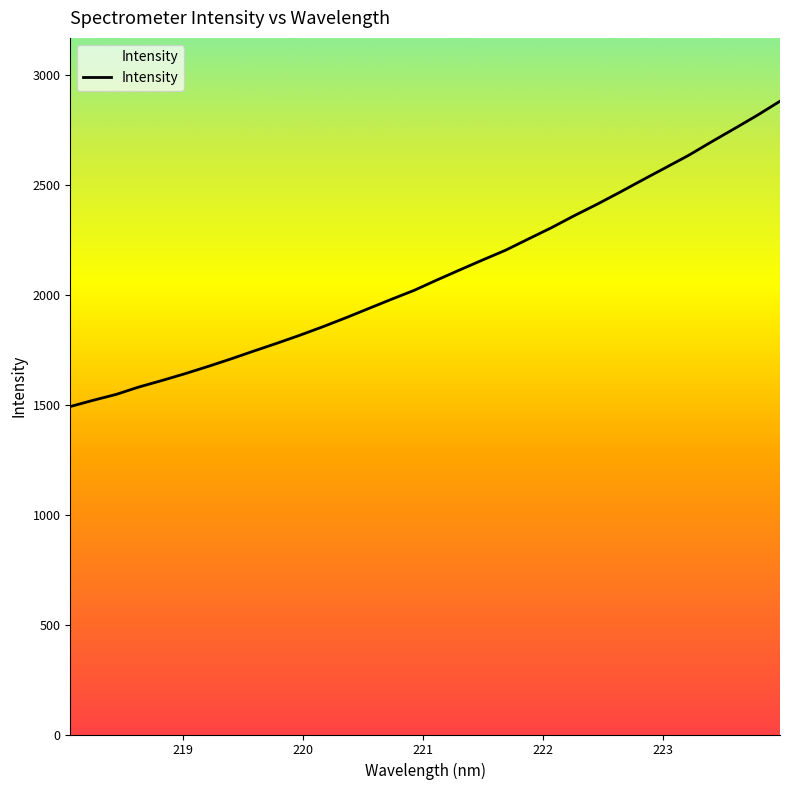

The value at 219.3979 is 1709.2. True or false?

True